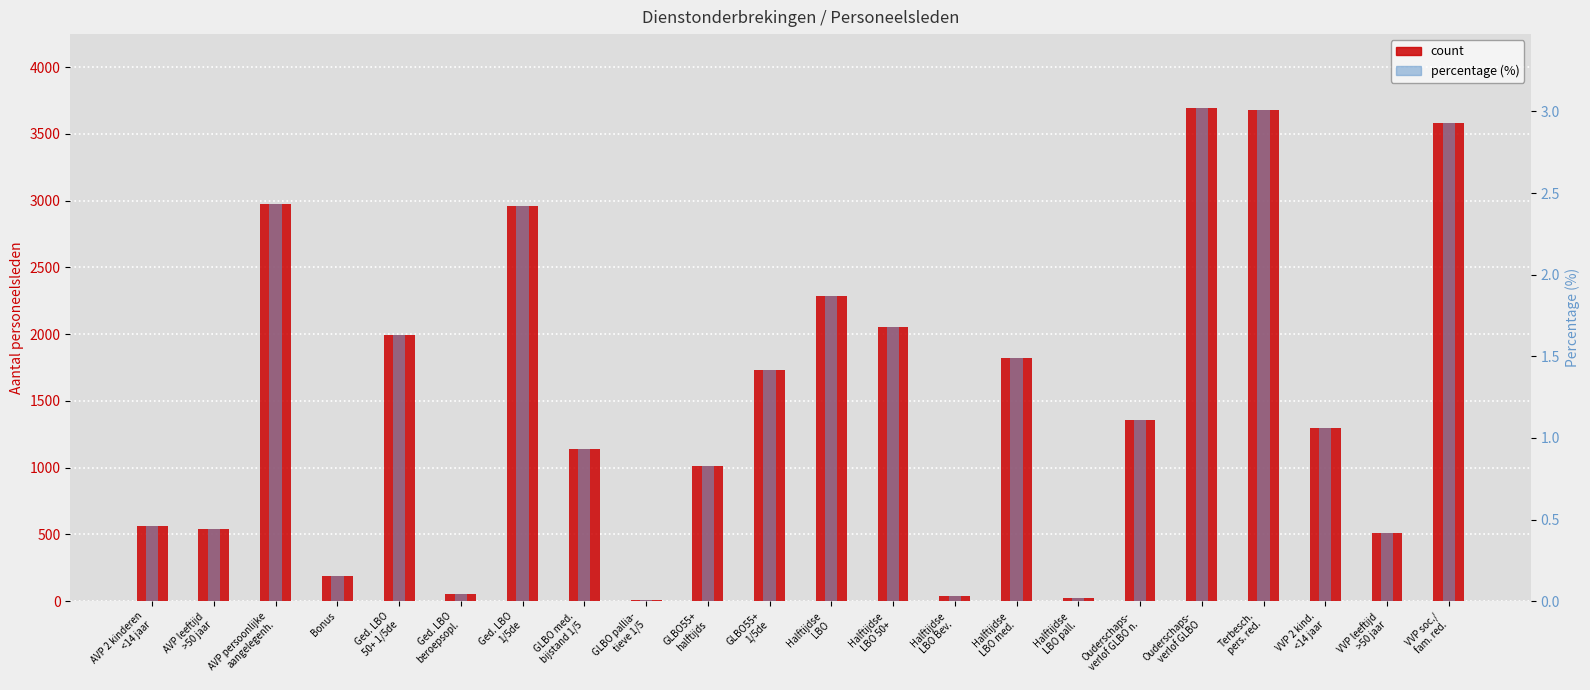

How many categories are shown in the chart?

22